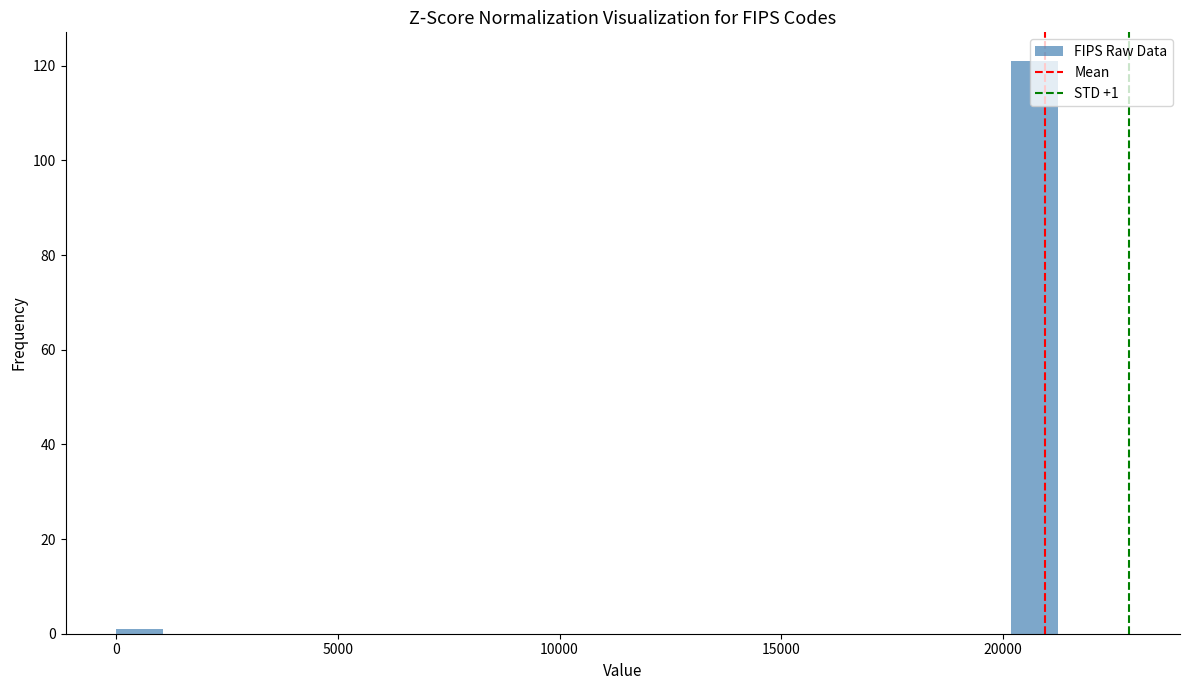

Around what value on the x-axis is the tallest bar? Give the approximate position of its centre, as read against the axis.

20500